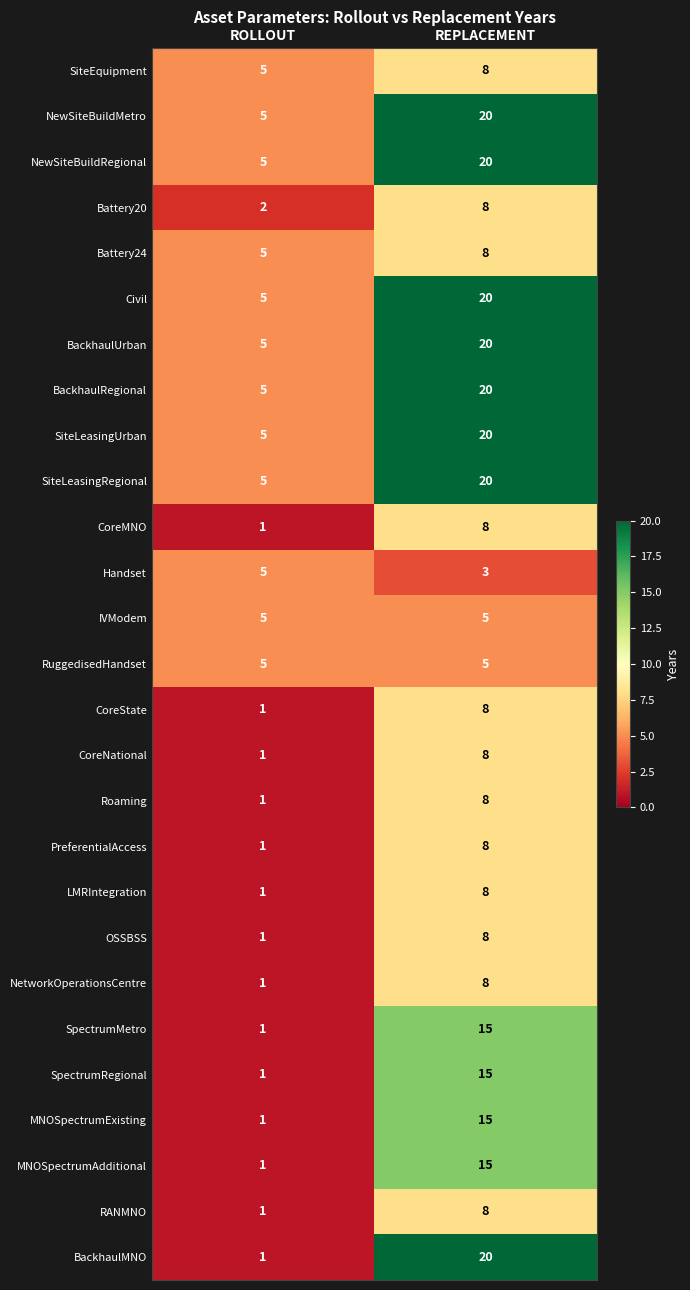

Is it true that SiteEquipment equals 2 at ROLLOUT?

False